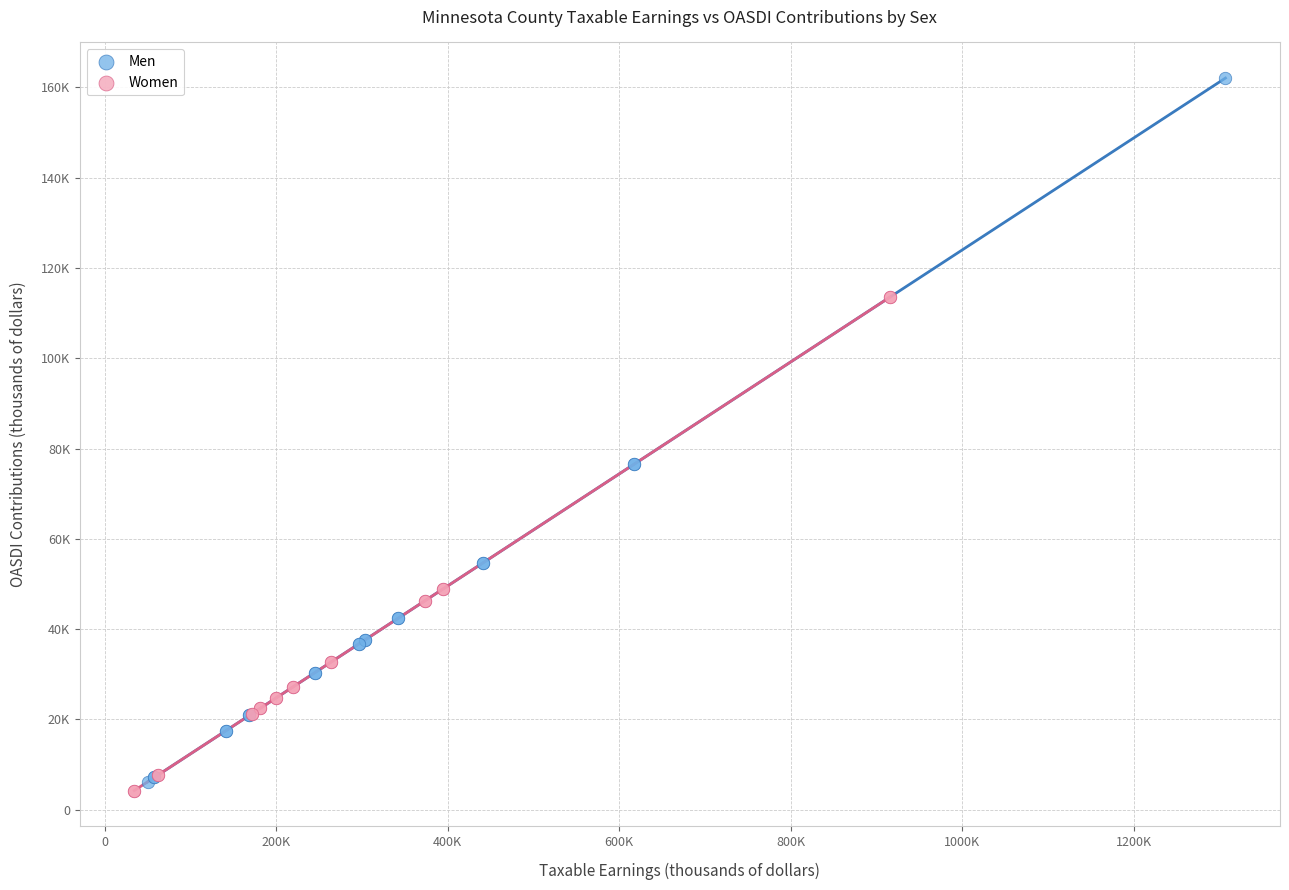

Which series reaches the minimum Y coordinate?

Women